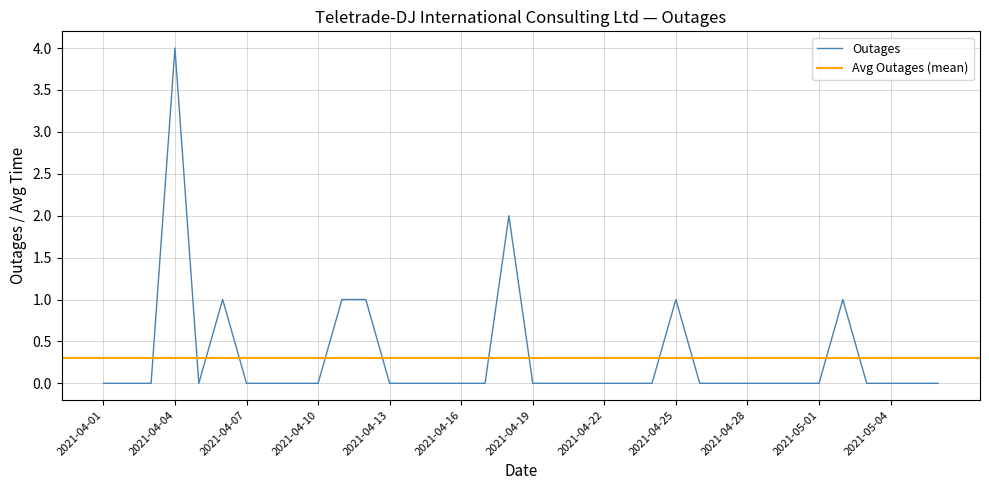

Reading left to right, list all the values displayed in this chart.

2021-04-01=0	2021-04-02=0	2021-04-03=0	2021-04-04=4	2021-04-05=0	2021-04-06=1	2021-04-07=0	2021-04-08=0	2021-04-09=0	2021-04-10=0	2021-04-11=1	2021-04-12=1	2021-04-13=0	2021-04-14=0	2021-04-15=0	2021-04-16=0	2021-04-17=0	2021-04-18=2	2021-04-19=0	2021-04-20=0	2021-04-21=0	2021-04-22=0	2021-04-23=0	2021-04-24=0	2021-04-25=1	2021-04-26=0	2021-04-27=0	2021-04-28=0	2021-04-29=0	2021-04-30=0	2021-05-01=0	2021-05-02=1	2021-05-03=0	2021-05-04=0	2021-05-05=0	2021-05-06=0